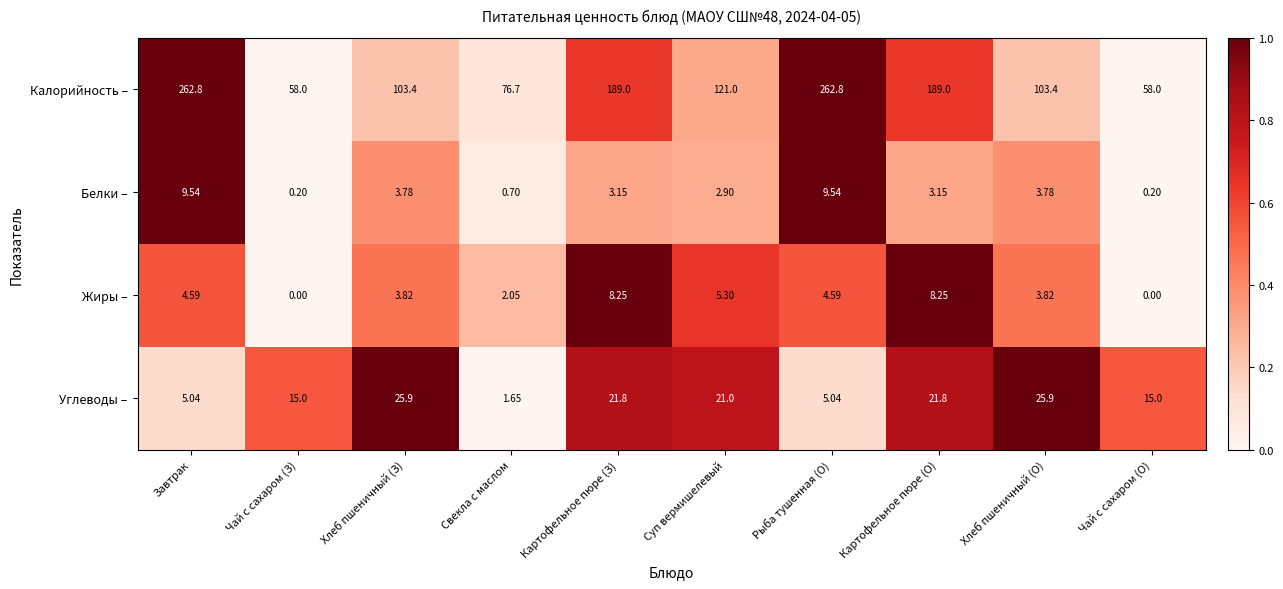

Rank the series by their maximum value, from lowest to highest.

Жиры –, Белки –, Углеводы –, Калорийность –